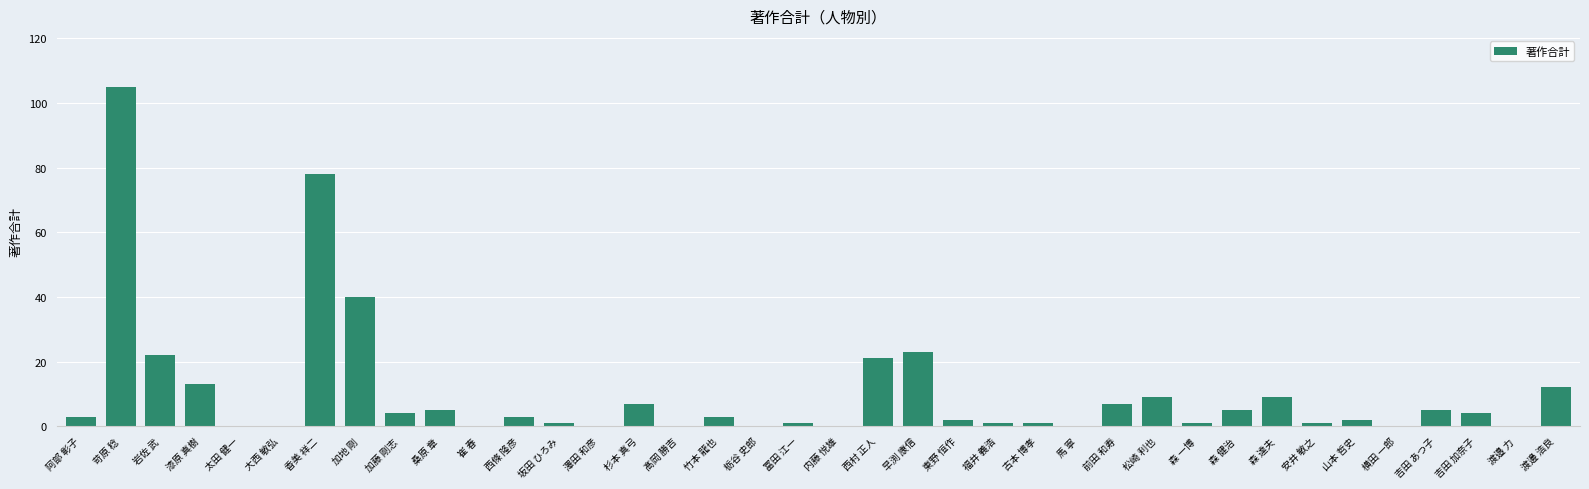

The value at 澤田 和彦 is -70. True or false?

False